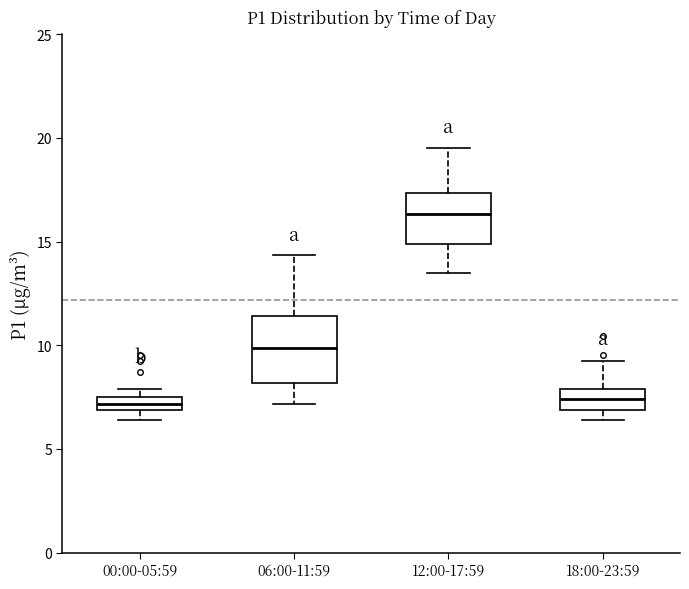

Which box is the tallest, from its lower edge to its upper edge?

06:00-11:59